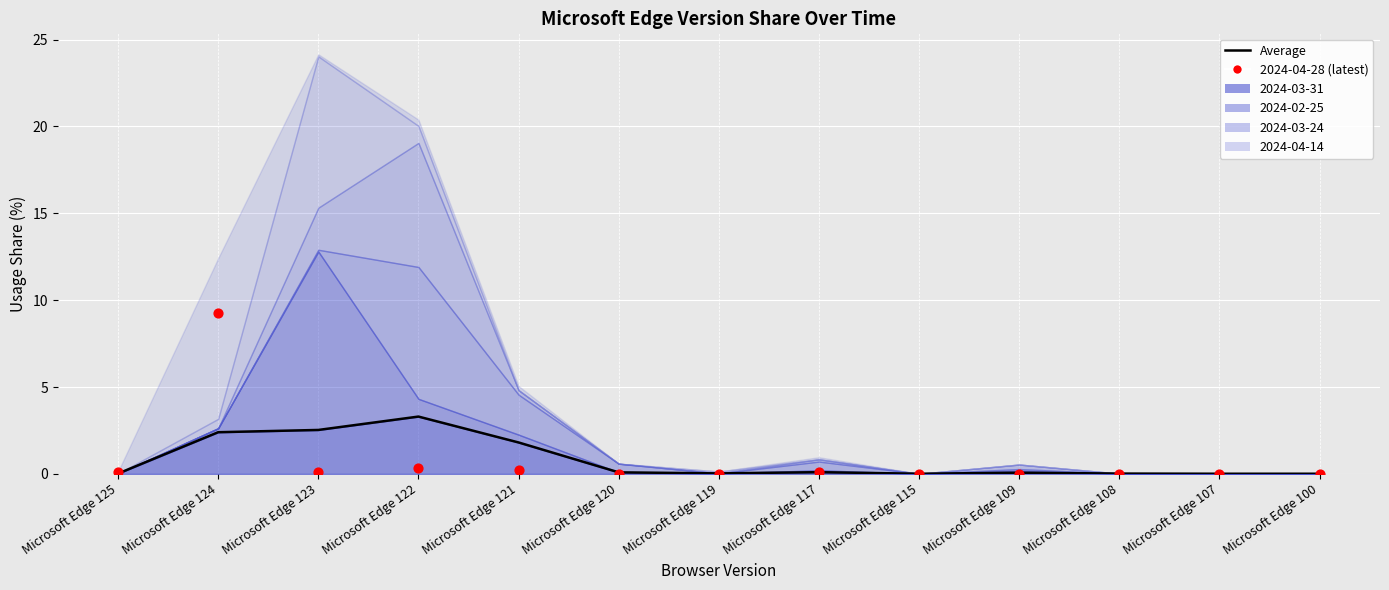

Is the value of Average at Microsoft Edge 107 greater than the value of 2024-04-28 (latest) at Microsoft Edge 107?

Yes